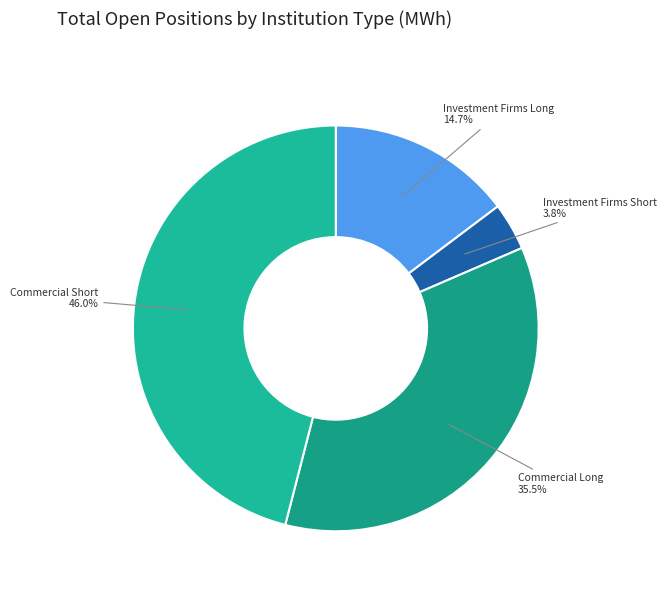

Count the number of slices in the pie.

4